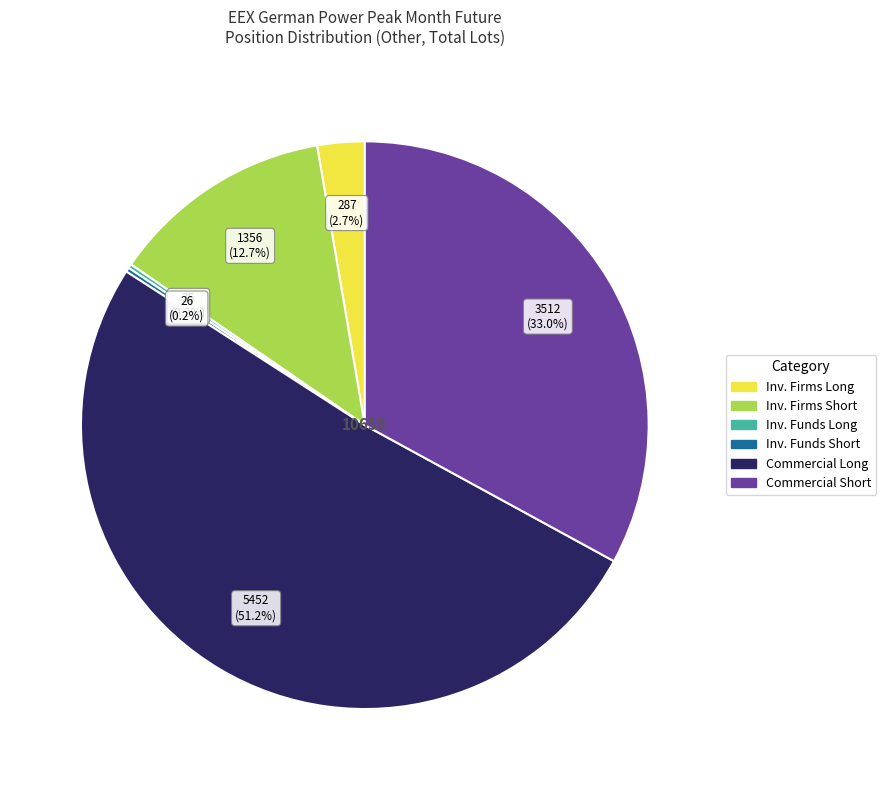

Is there any slice that represents more than half of the pie?

Yes